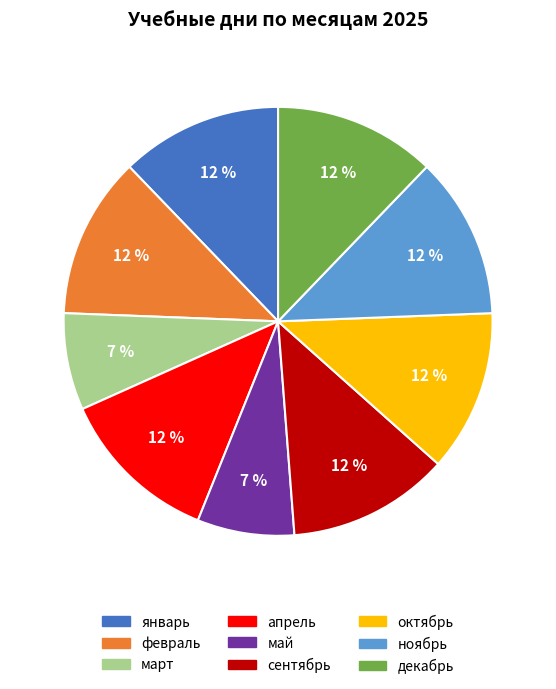

What percentage is the март slice, to the nearest percent?

7%